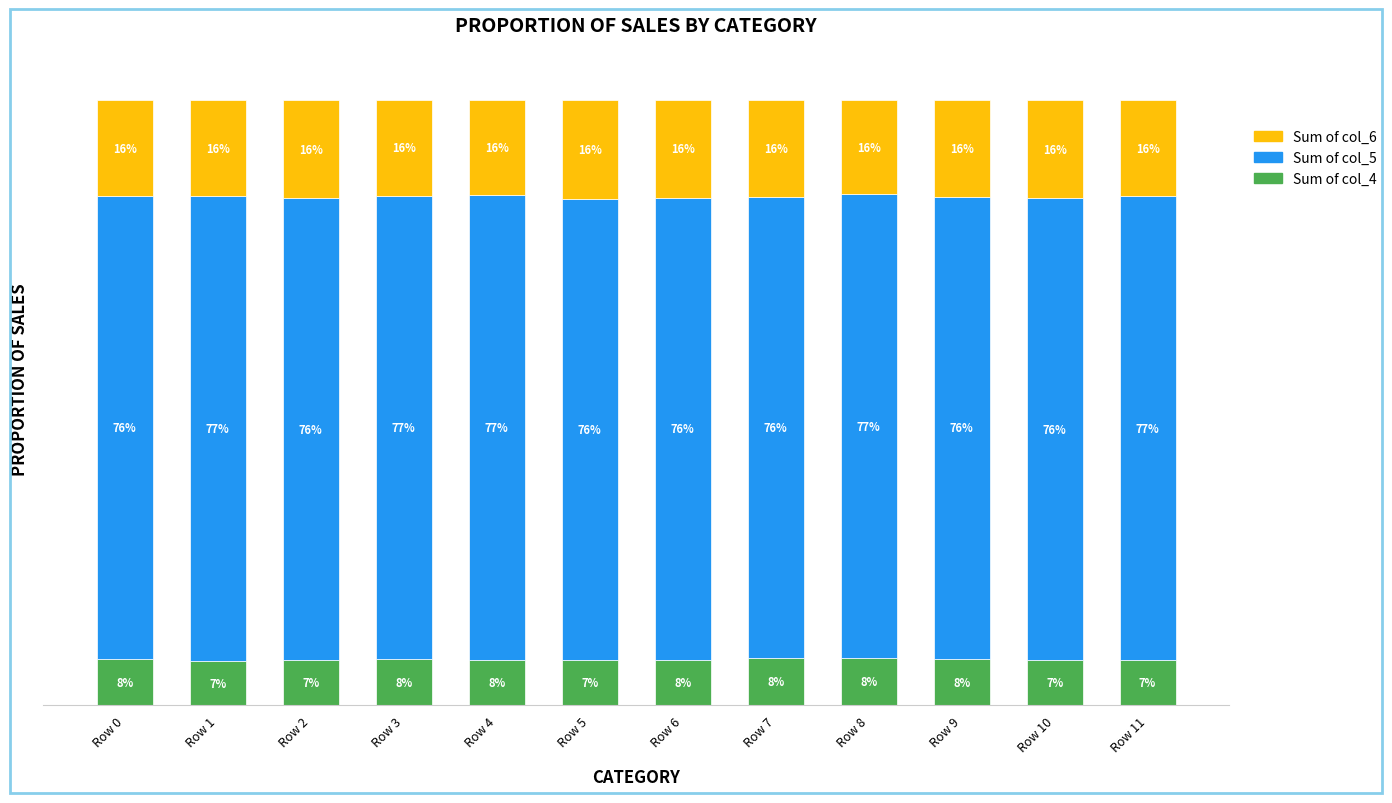

Which series has the largest range (max minus min)?

Sum of col_6